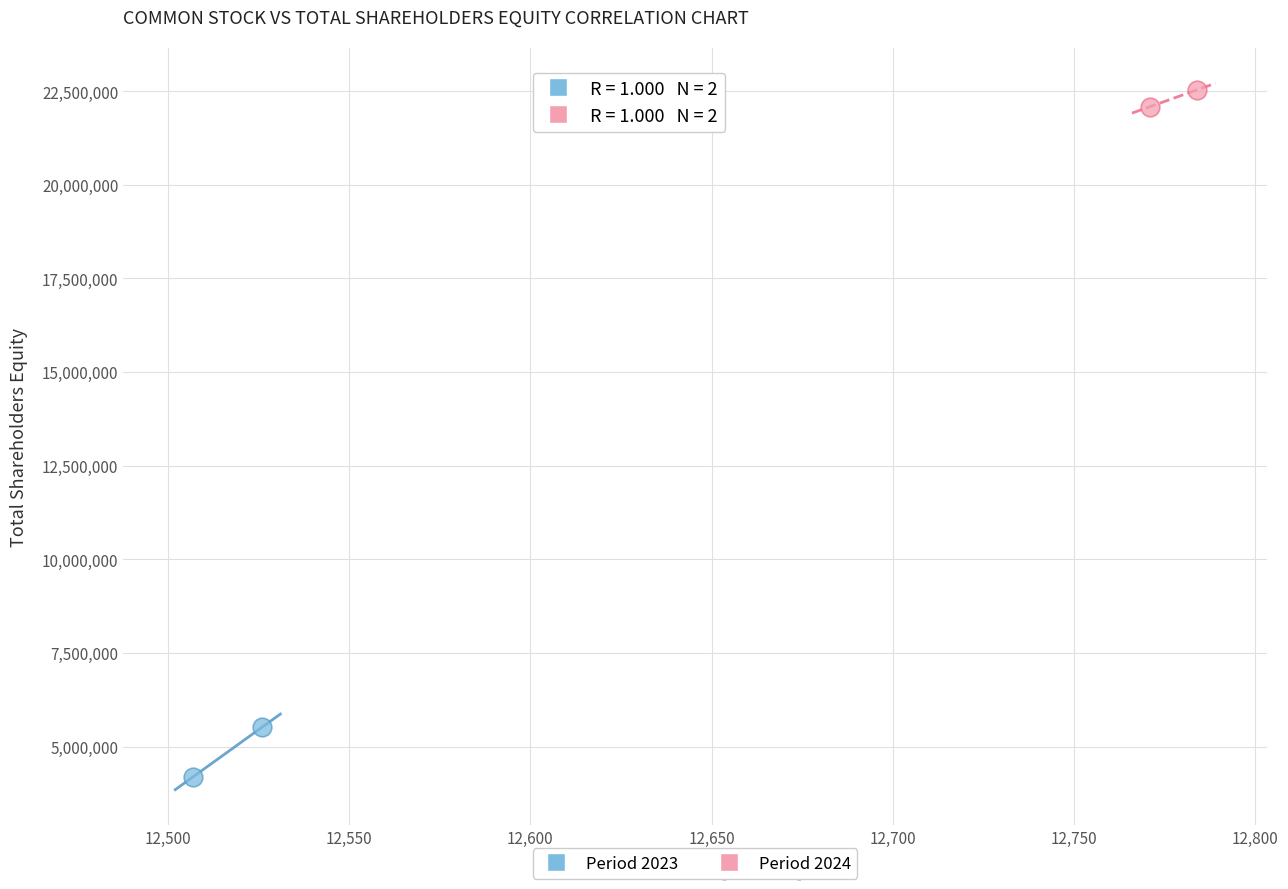

What are all the series names shown in the legend?

Period 2023, Period 2024